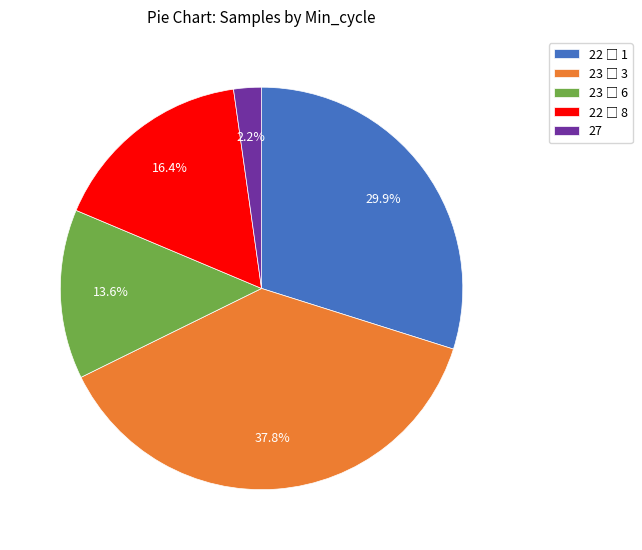

What portion of the pie excludes 27?

97.8%